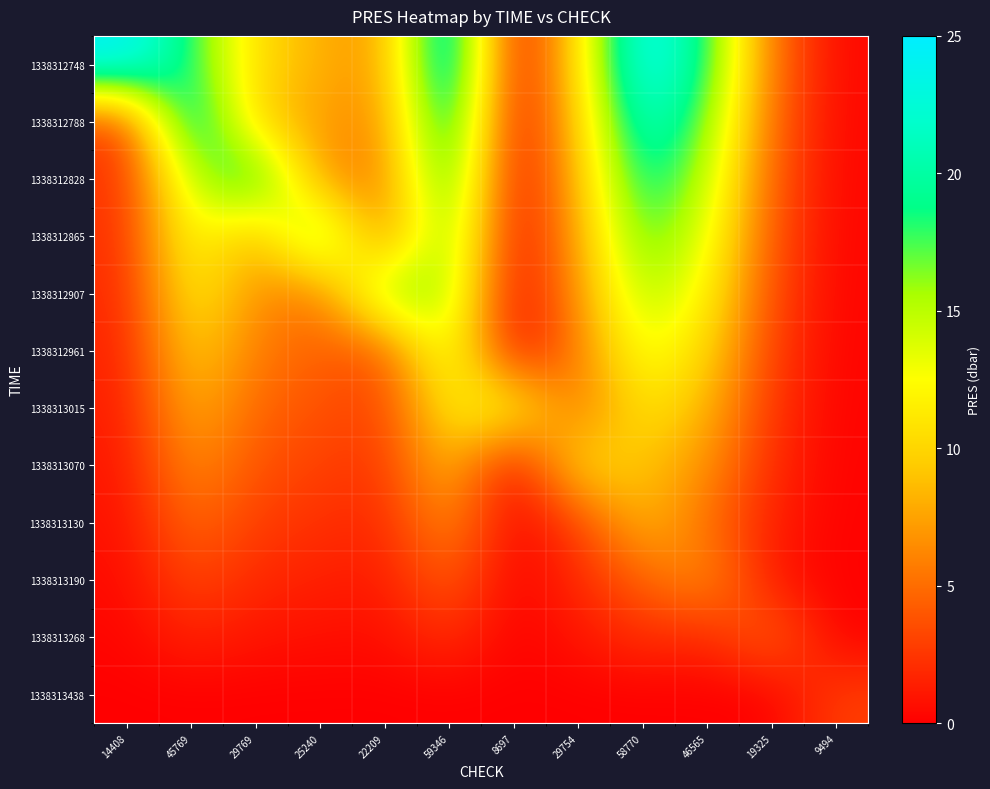

Which has a higher value, 29769 or 29754?

29769